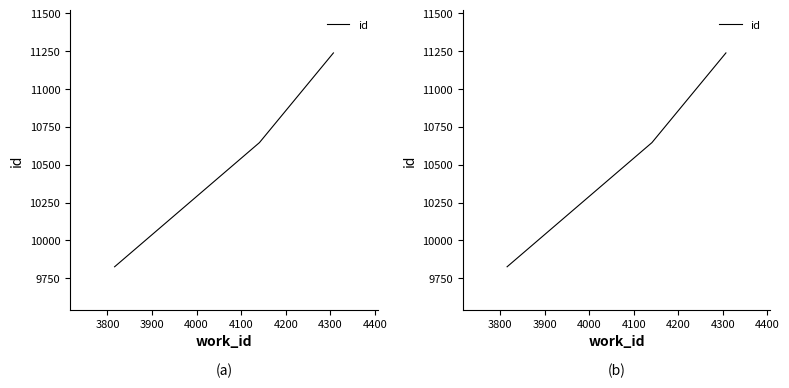

Approximately how many times larger is the value at 3900 compared to 3800?

1.1